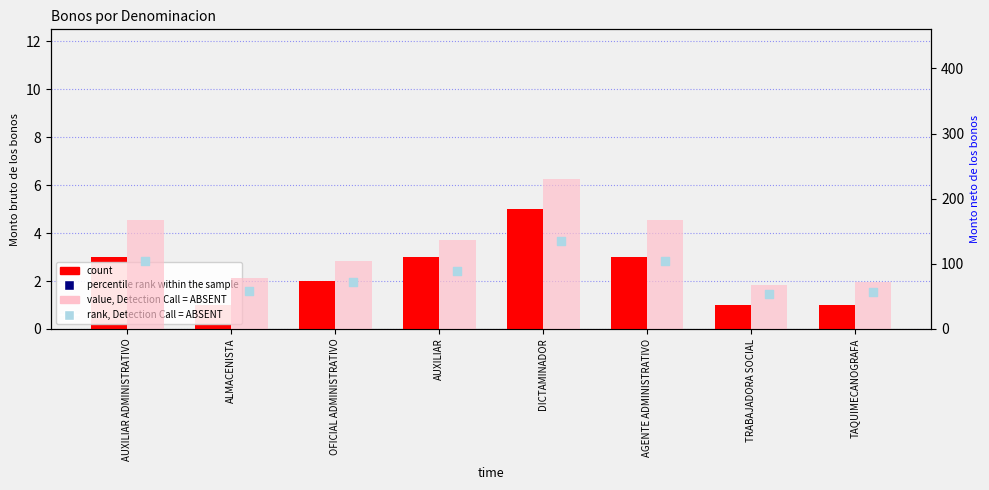

At how many categories does at least one series exceed 74?

6